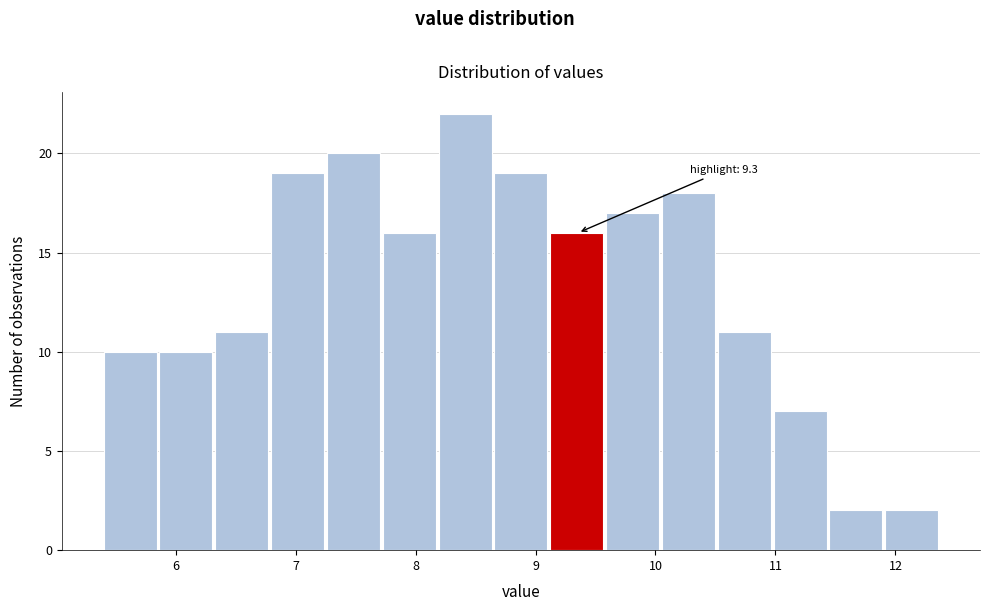

Which range on the x-axis has the tallest bar?

8.2 to 8.7